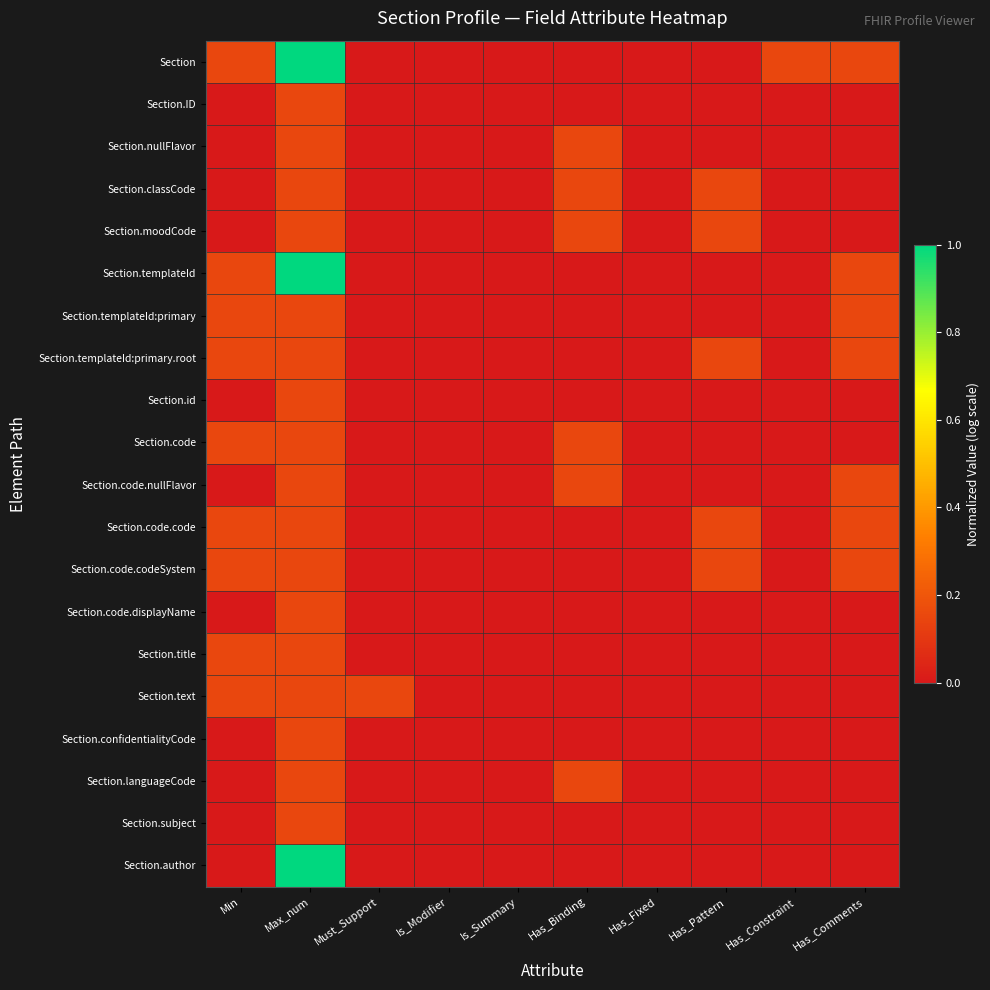

At which category is the sum across all series the highest?

Max_num